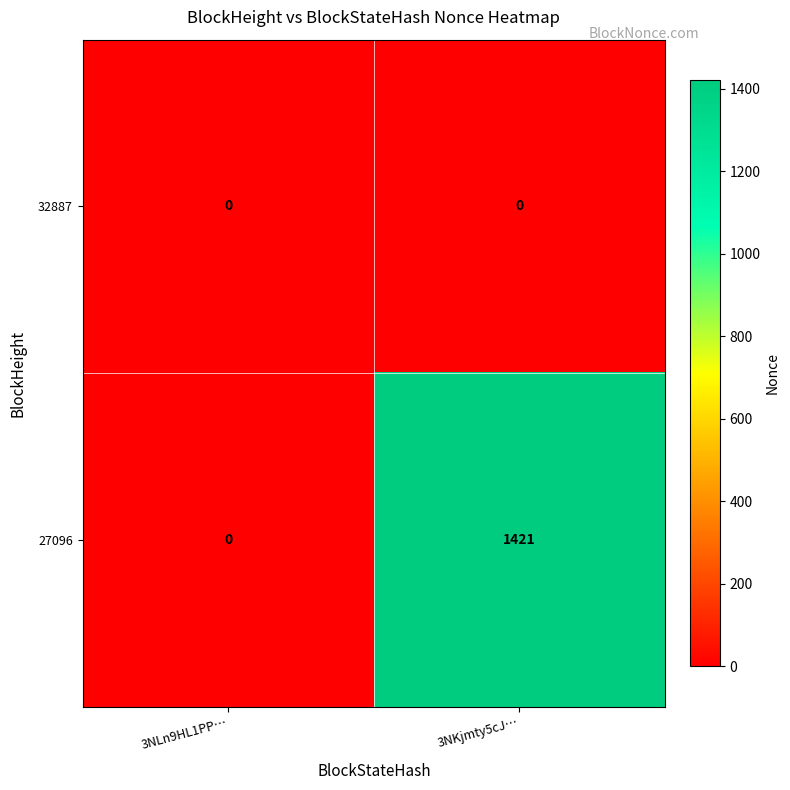

Rank the series by their average value, from lowest to highest.

32887, 27096